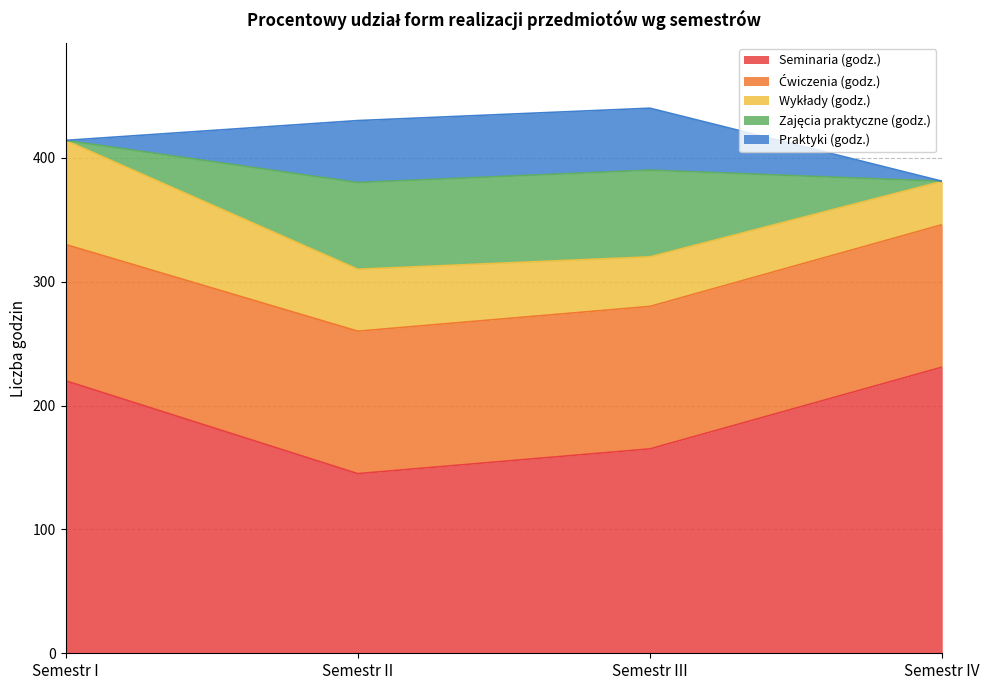

What position from the left is Semestr IV?

4